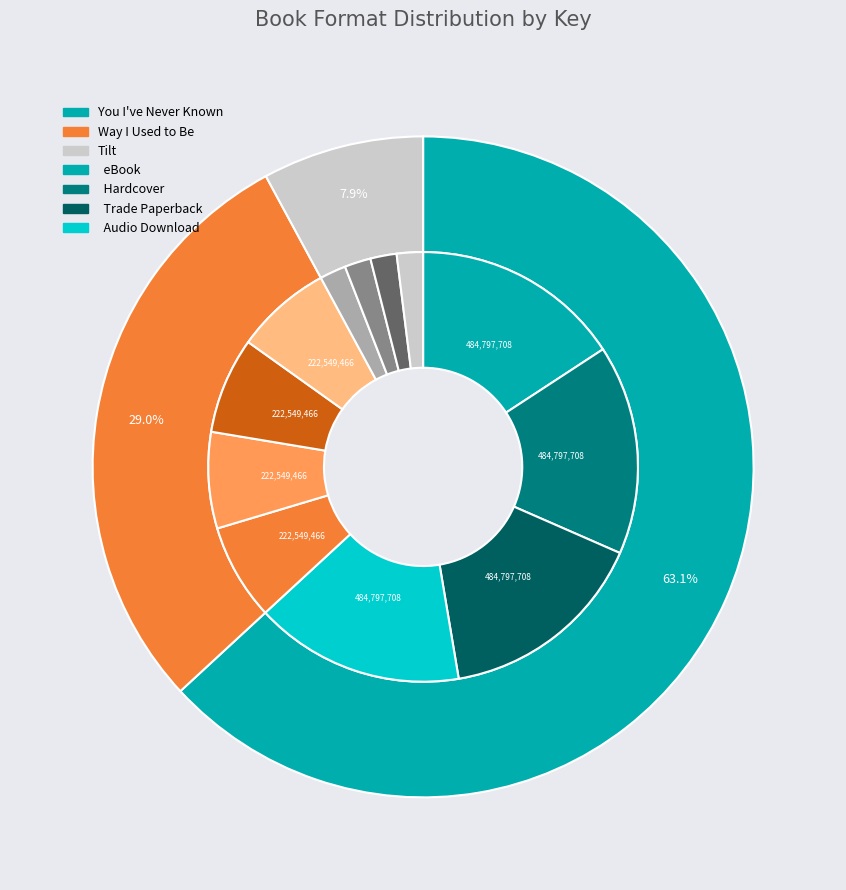

Is it true that Tilt (Hardcover) is 1% of the pie?

False